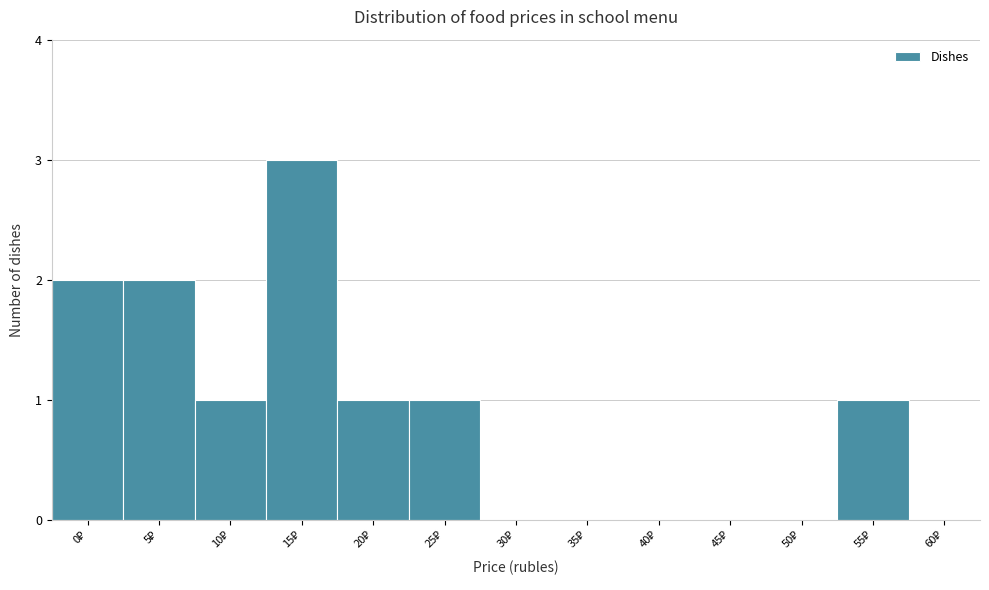

What is the maximum value shown in the chart?

3